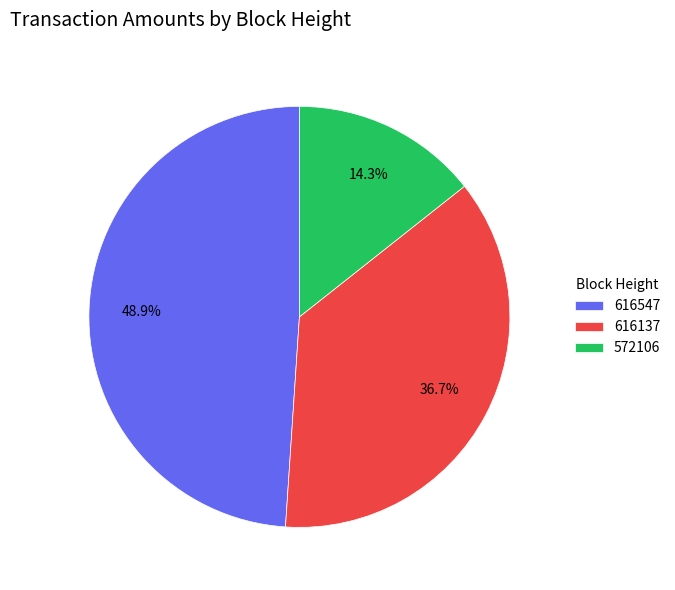

Is 616547 the majority of the pie?

No